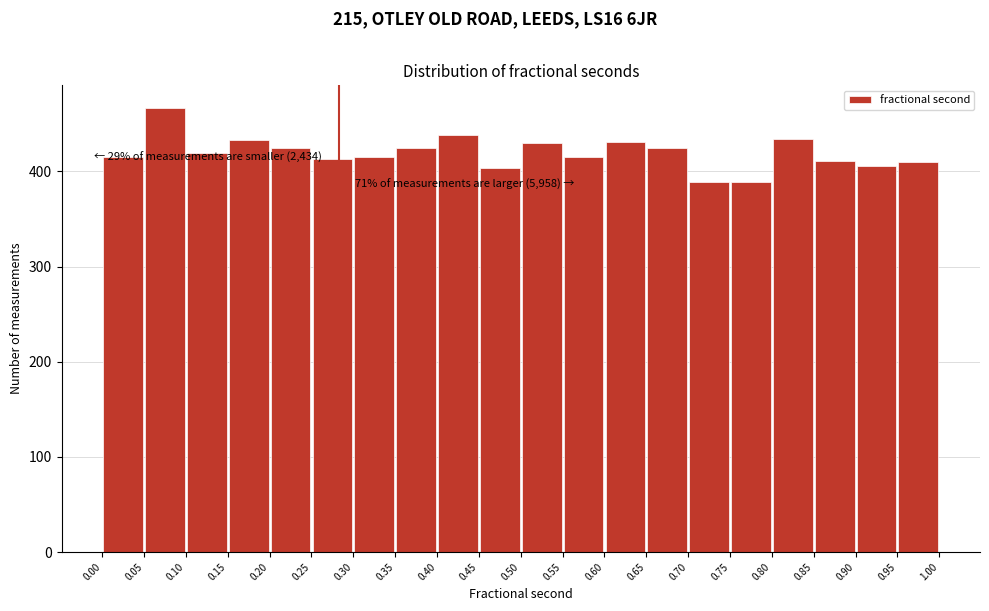

Over which range of the x-axis is the bar tallest?

0.05 to 0.10